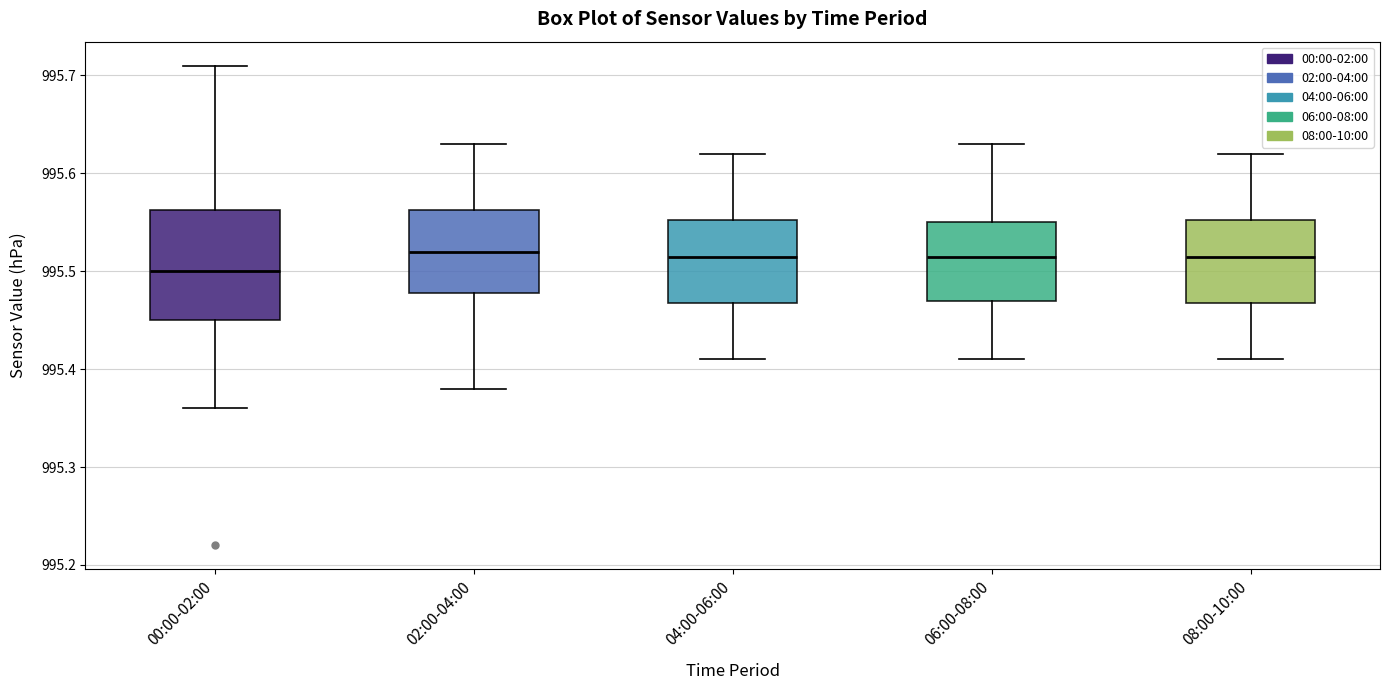

Comparing the boxes themselves (not the whiskers), which one is the tallest?

00:00-02:00